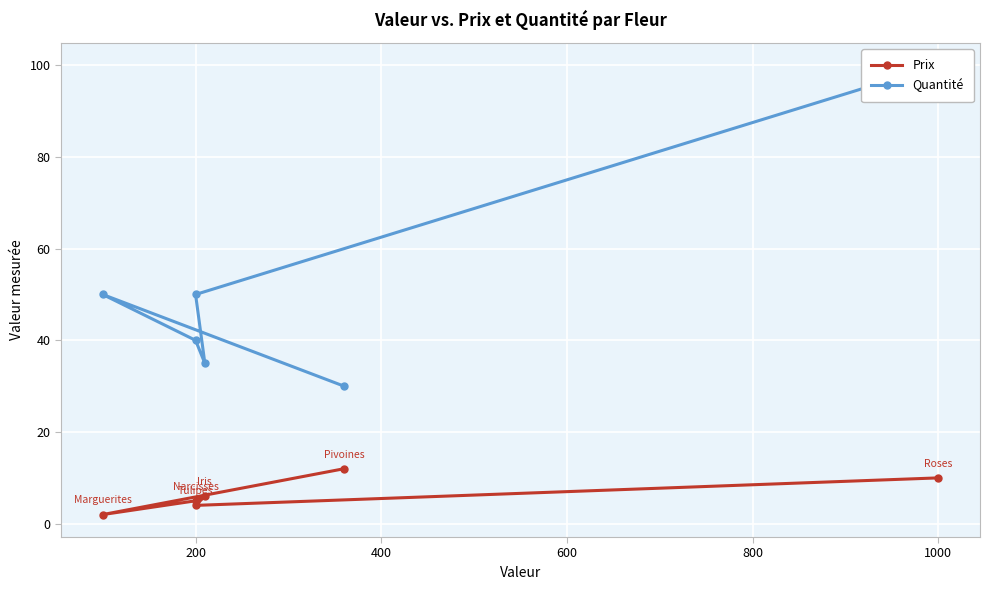

Does the chart display data point markers on the line(s)?

Yes